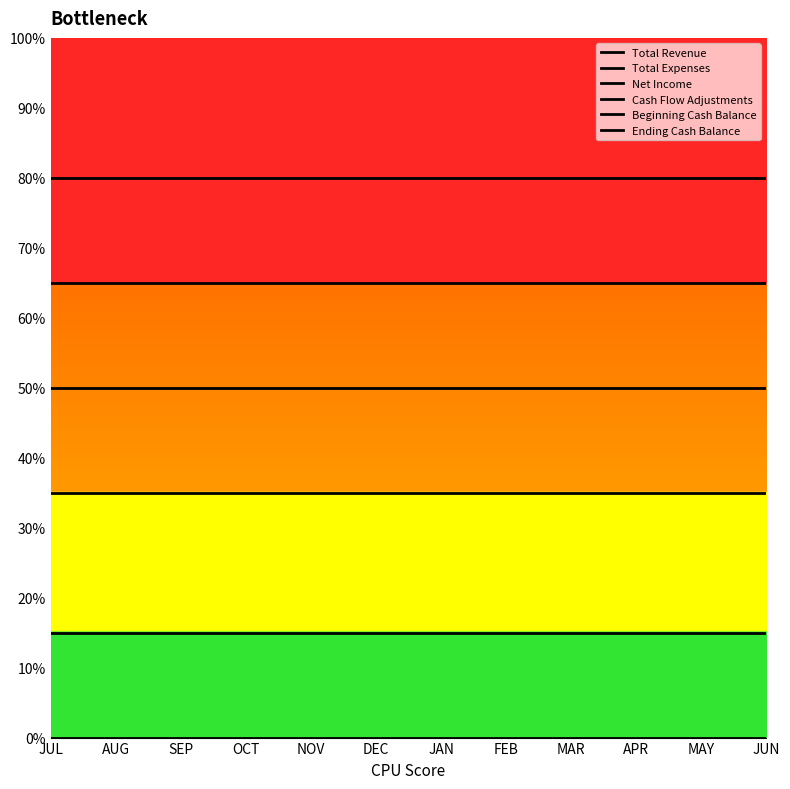

How many lines are shown in the chart?

6